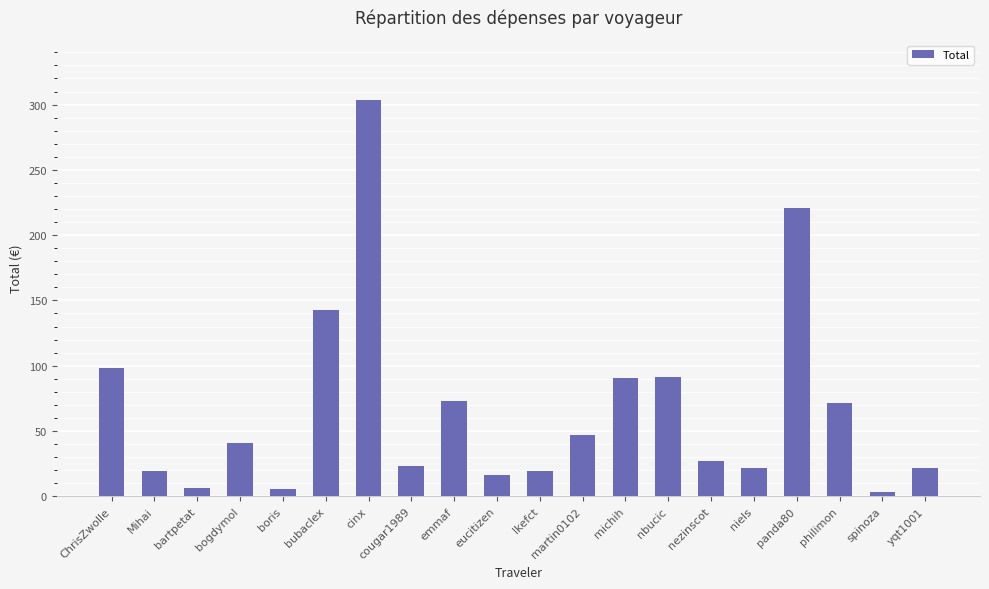

Is it true that the value at nbucic is 91.2?

True